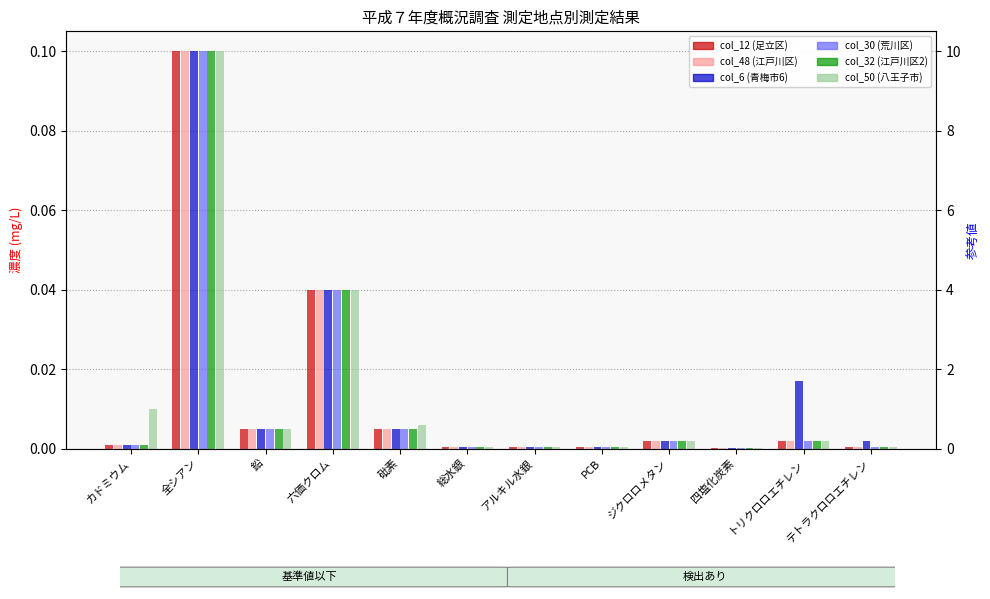

How many bars are there in total?

72